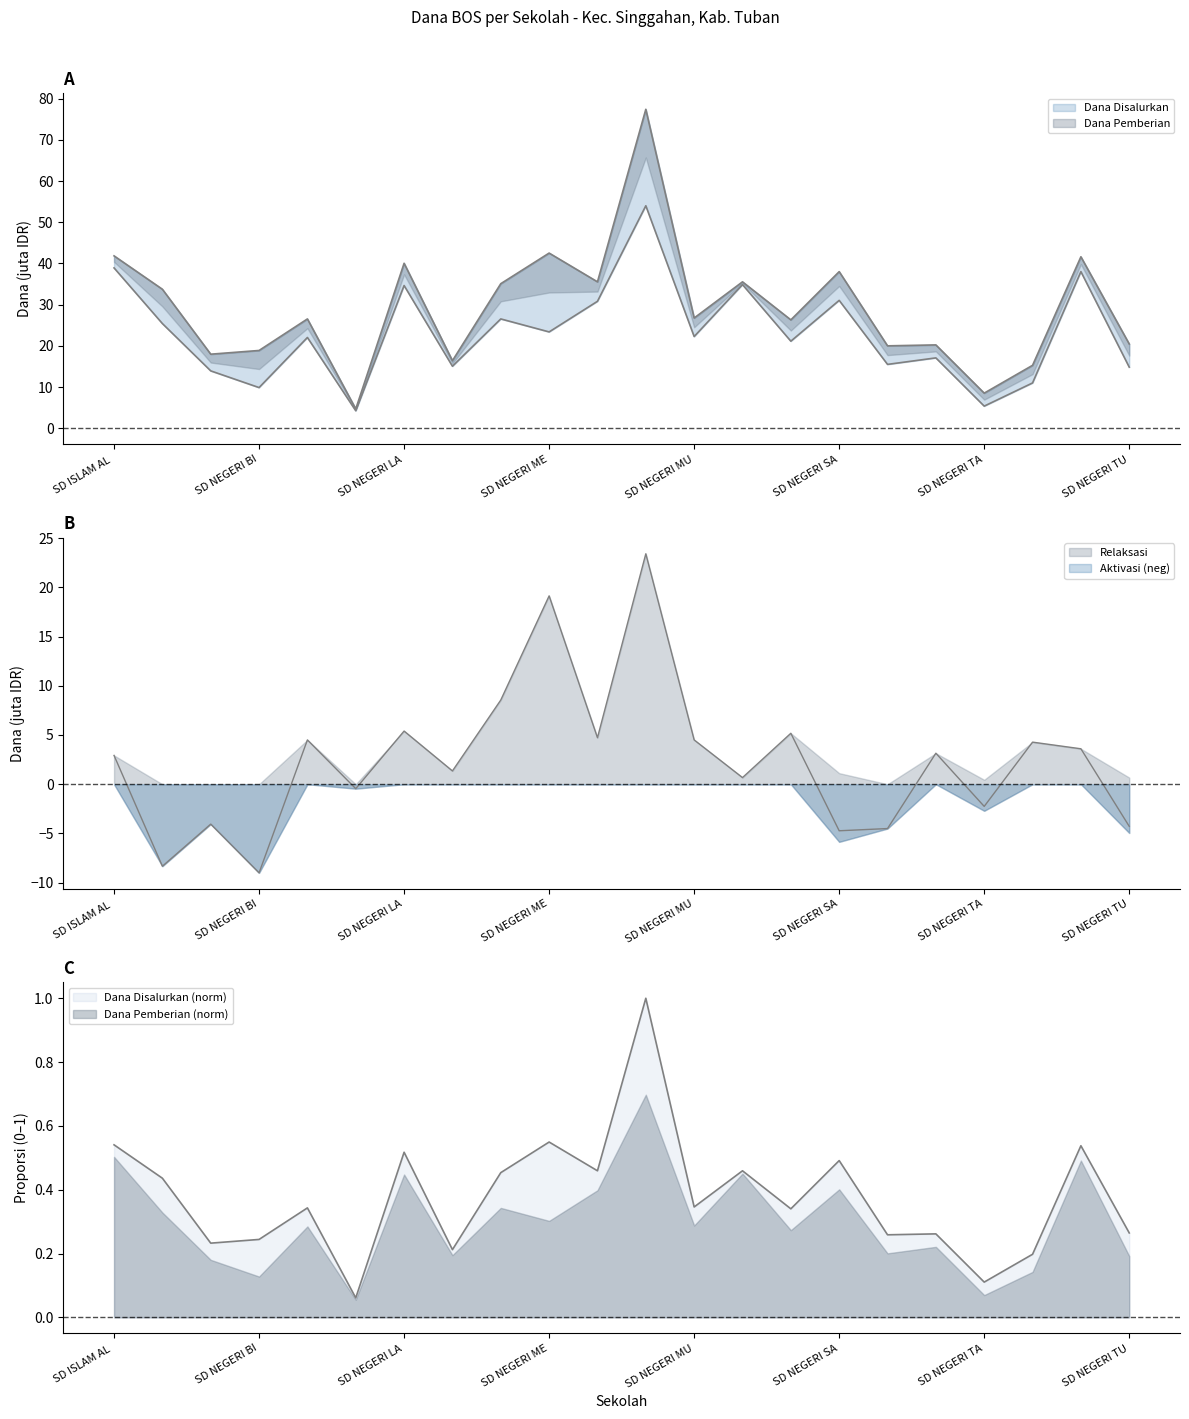

What is the difference between the highest and lowest values at SD NEGERI TANJUNGREJO II?

15.1